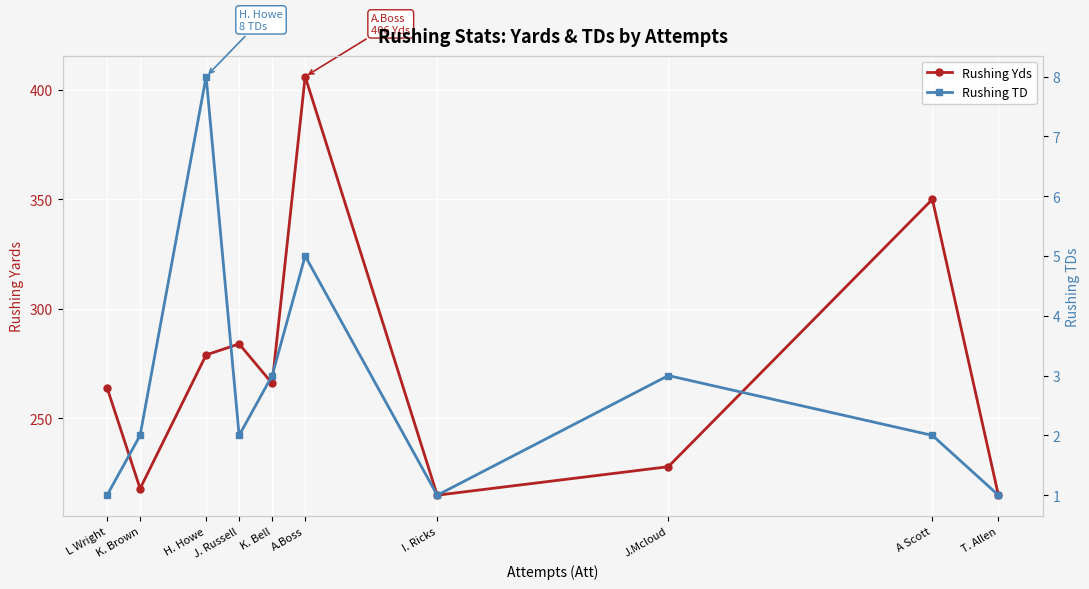

Which series has the largest range (max minus min)?

Rushing Yds